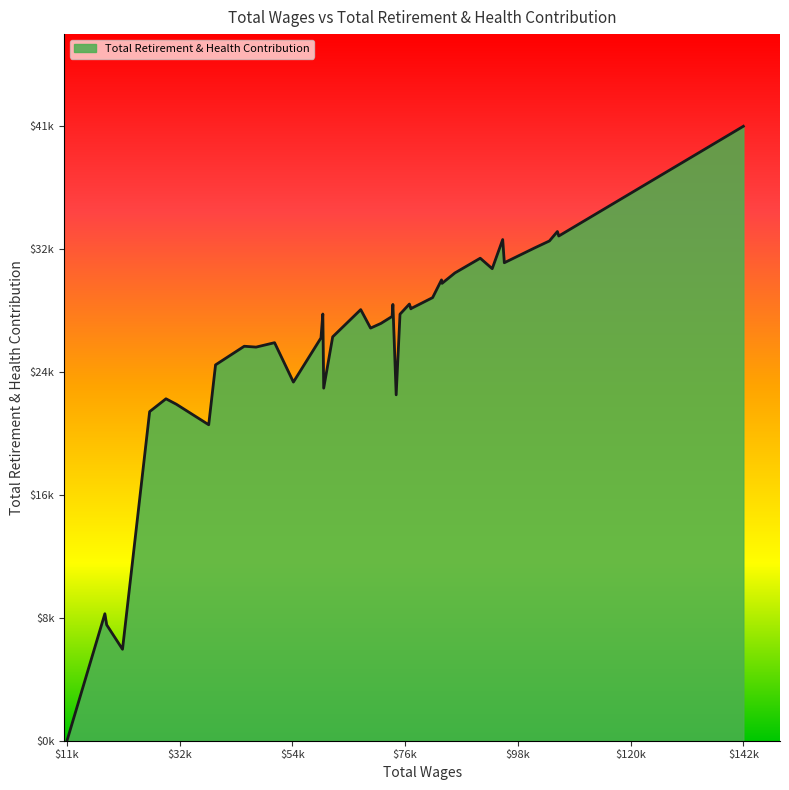

How many interior local valleys (lower than both neighbors) does the data have?

12